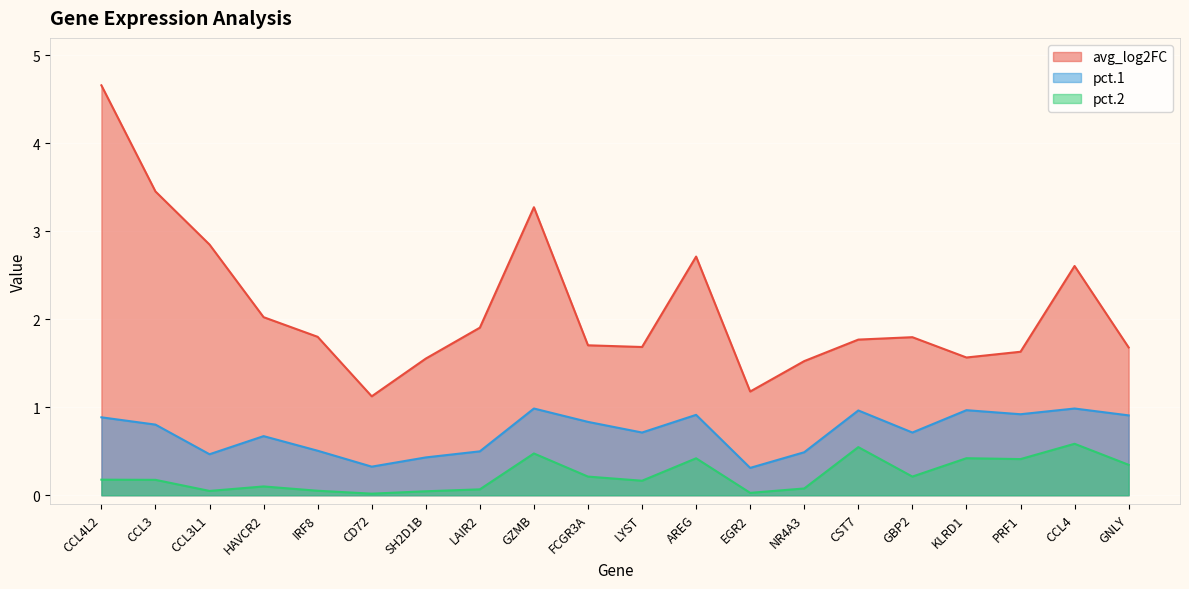

What is the value of the pct.1 point at the 8th from the left?

0.5